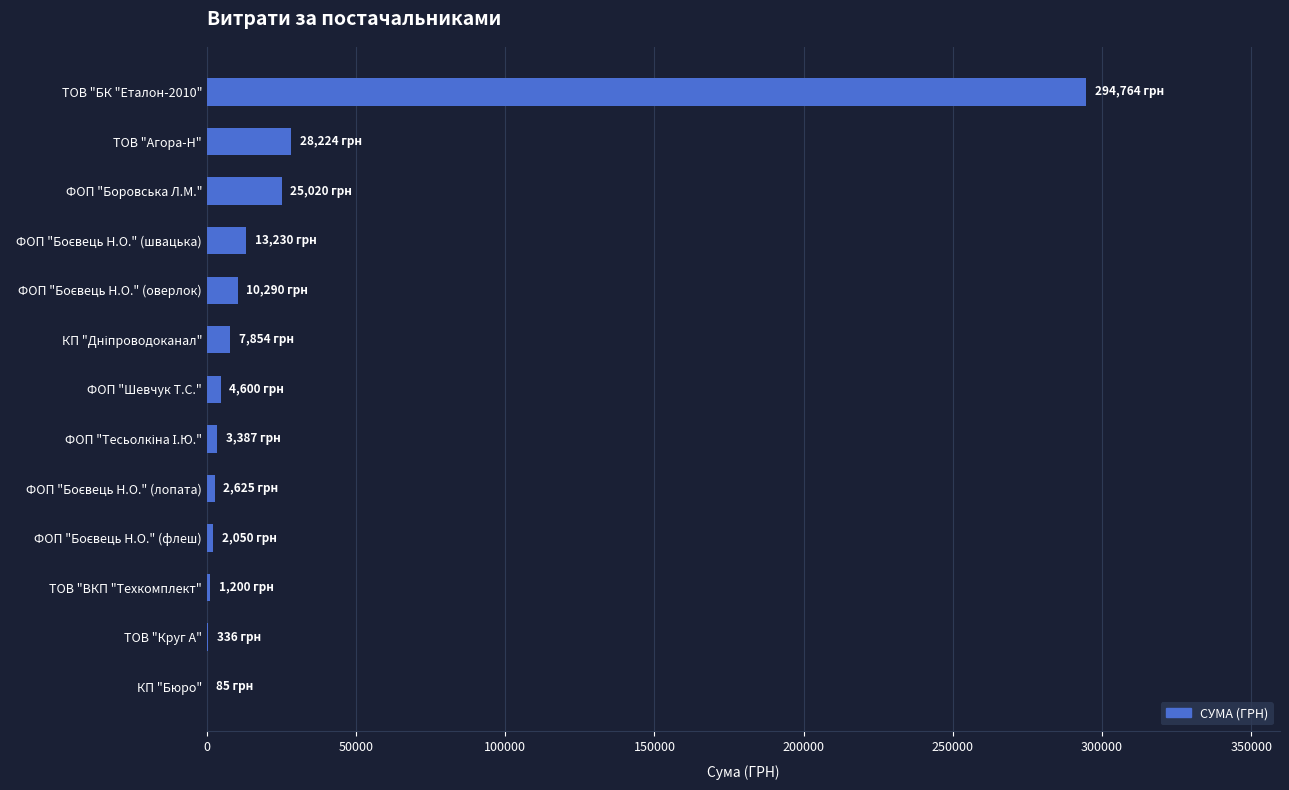

At which category does the chart reach its peak across all series?

ТОВ "БК "Еталон-2010"